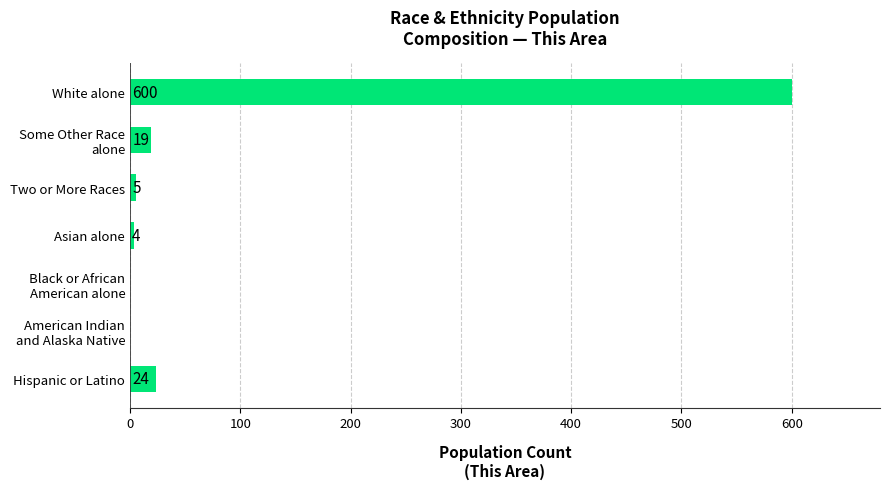

Where is the data nearest to the value 300?

Hispanic or Latino